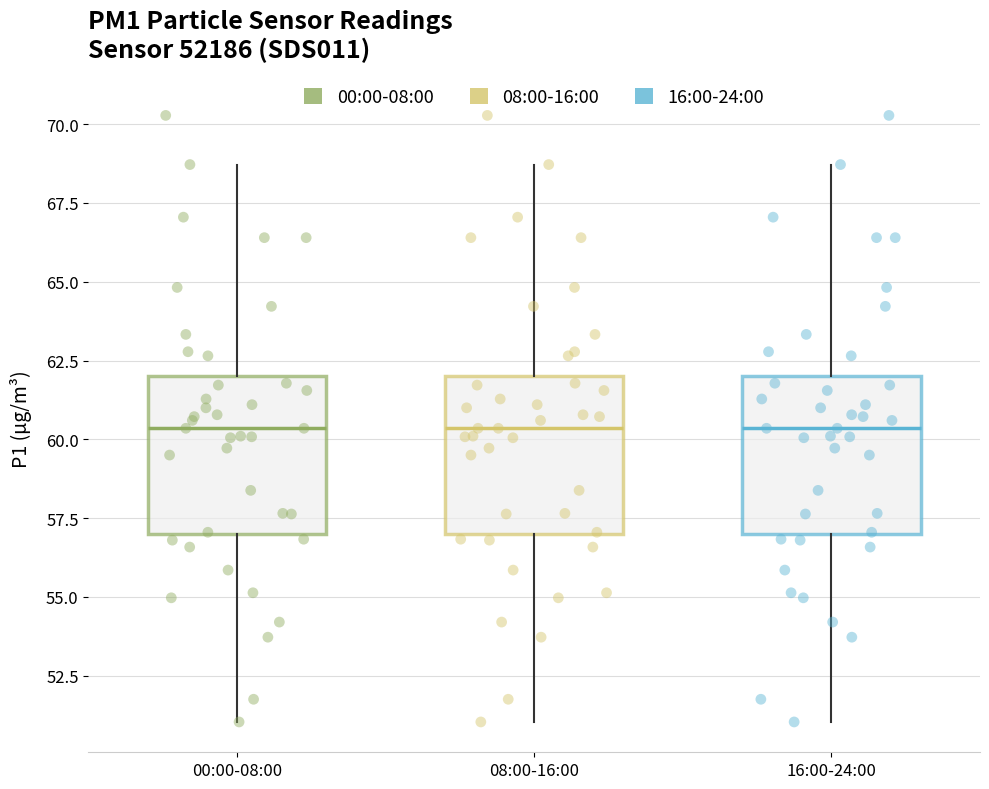

Where does the lower whisker of the box for 08:00-16:00 end on the y-axis? The values are not printed on the chart, so give them approximately, as read against the axis.

51.0